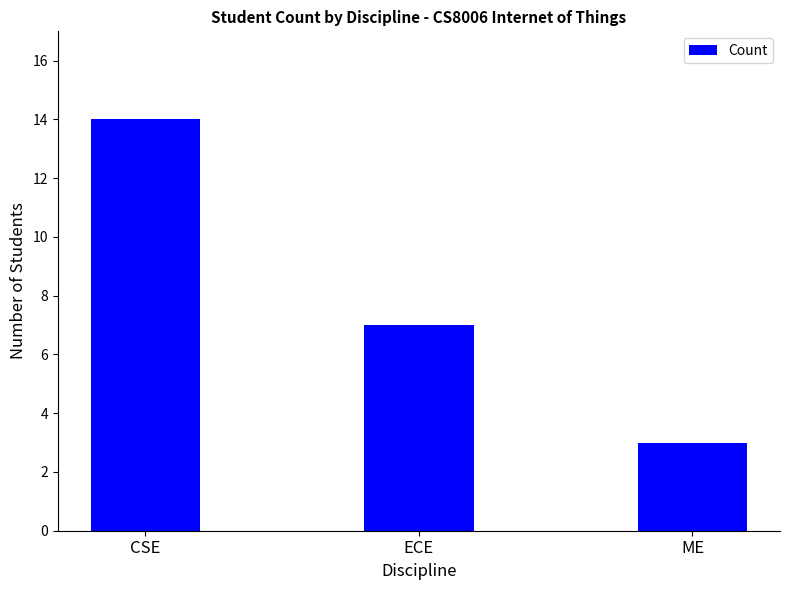

Rank the categories by value from highest to lowest.

CSE, ECE, ME